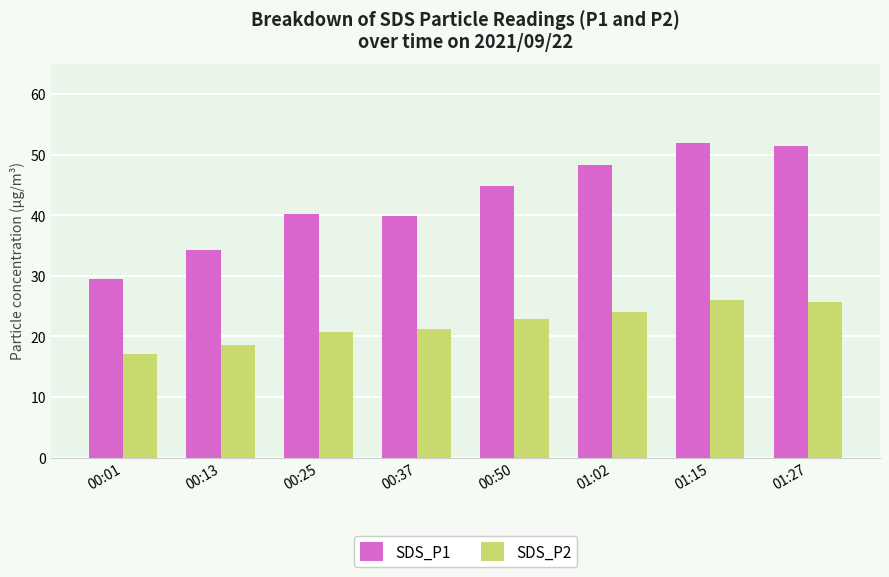

At which label does SDS_P1 first exceed 44?

00:50